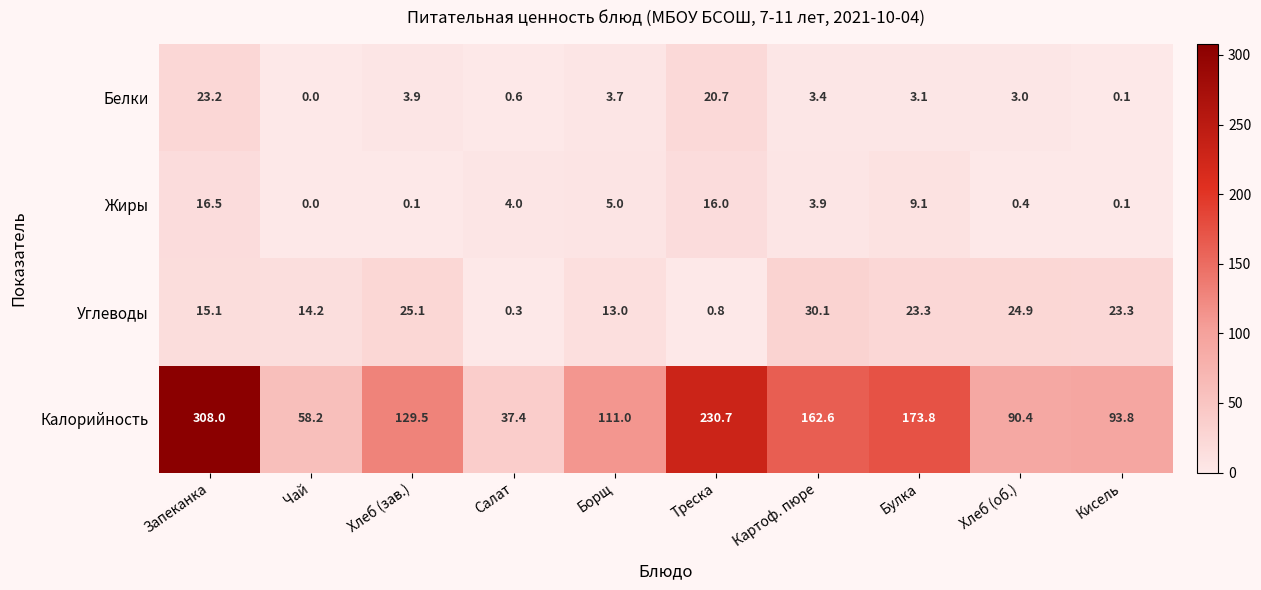

The Калорийность series shows 167.0 at Кисель. True or false?

False